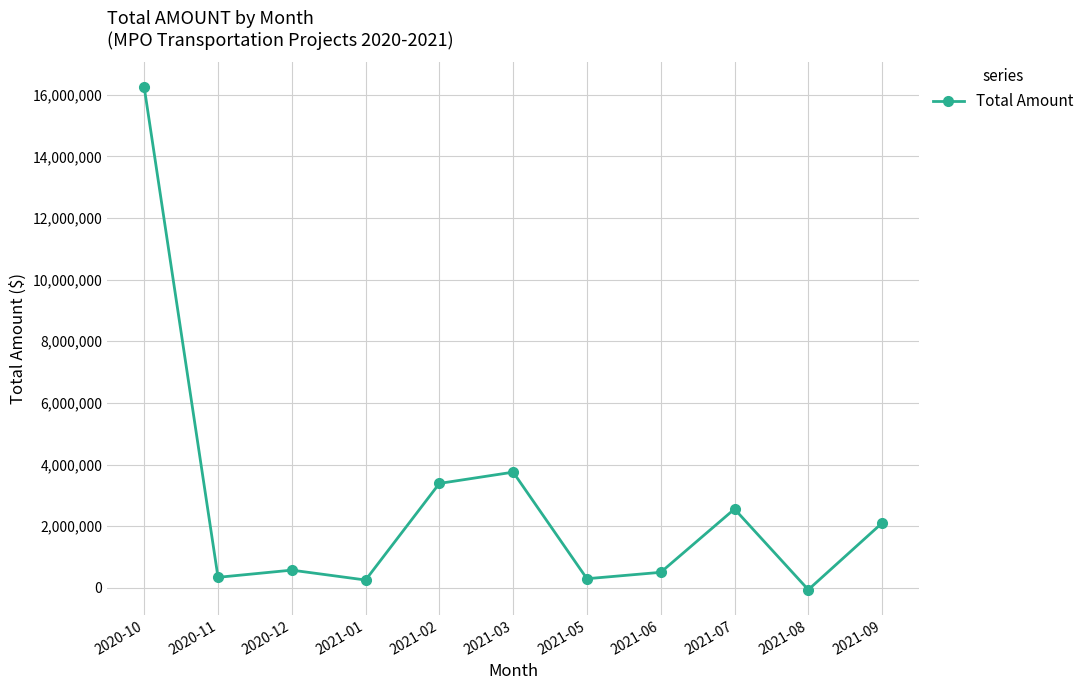

What position from the left is 2021-07?

9